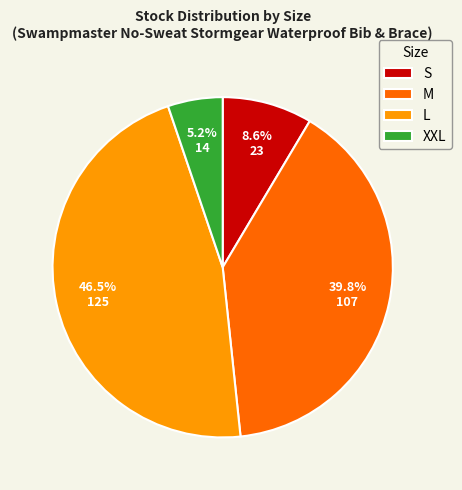

To the nearest percent, what is the combined percentage of S and M?

48%